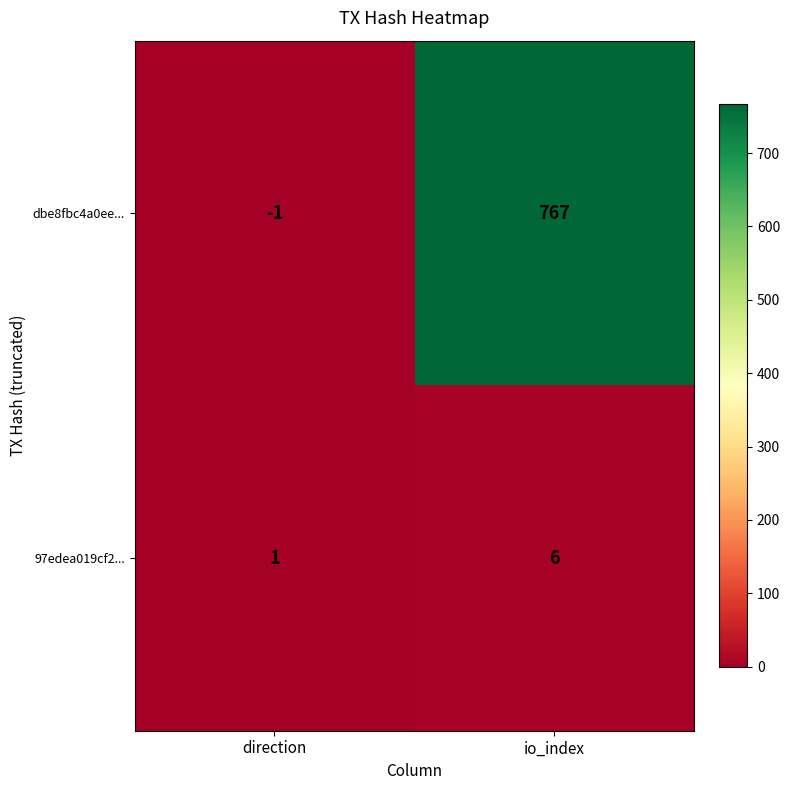

What is the difference between the dbe8fbc4a0ee... values at io_index and direction?

768